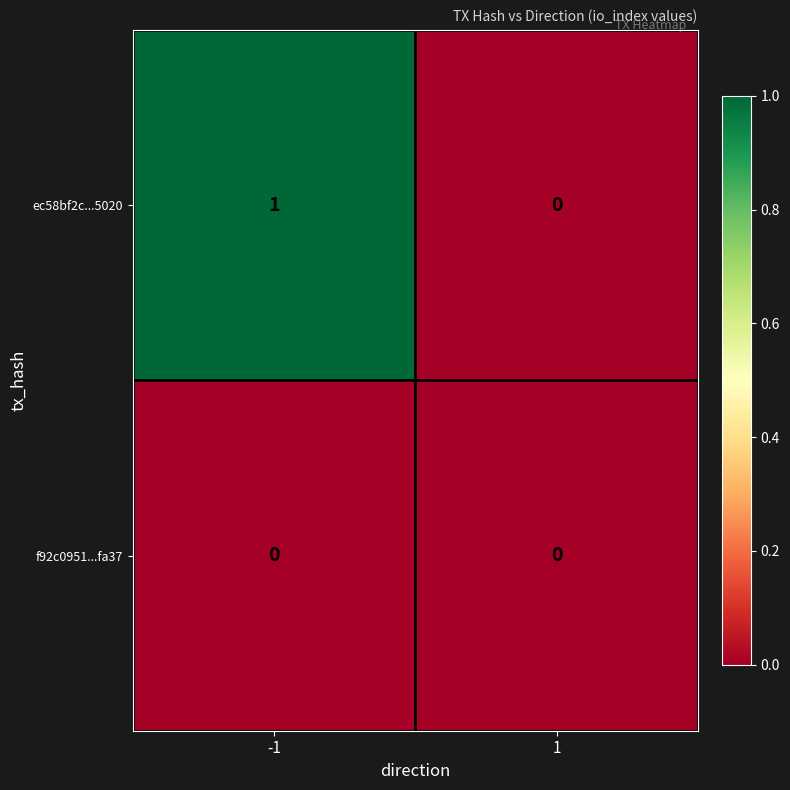

Which series has the largest total across all categories?

ec58bf2c...5020